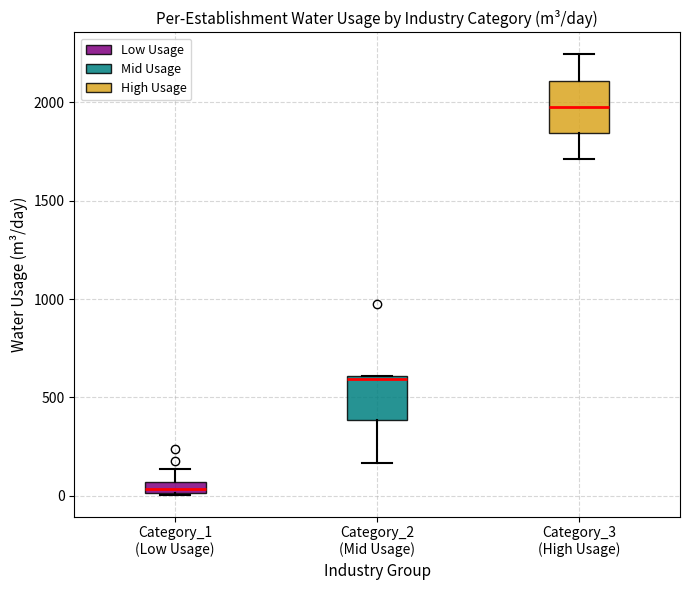

Where does the upper whisker of the box for Category_3 (High Usage) end on the y-axis? The values are not printed on the chart, so give them approximately, as read against the axis.

2250